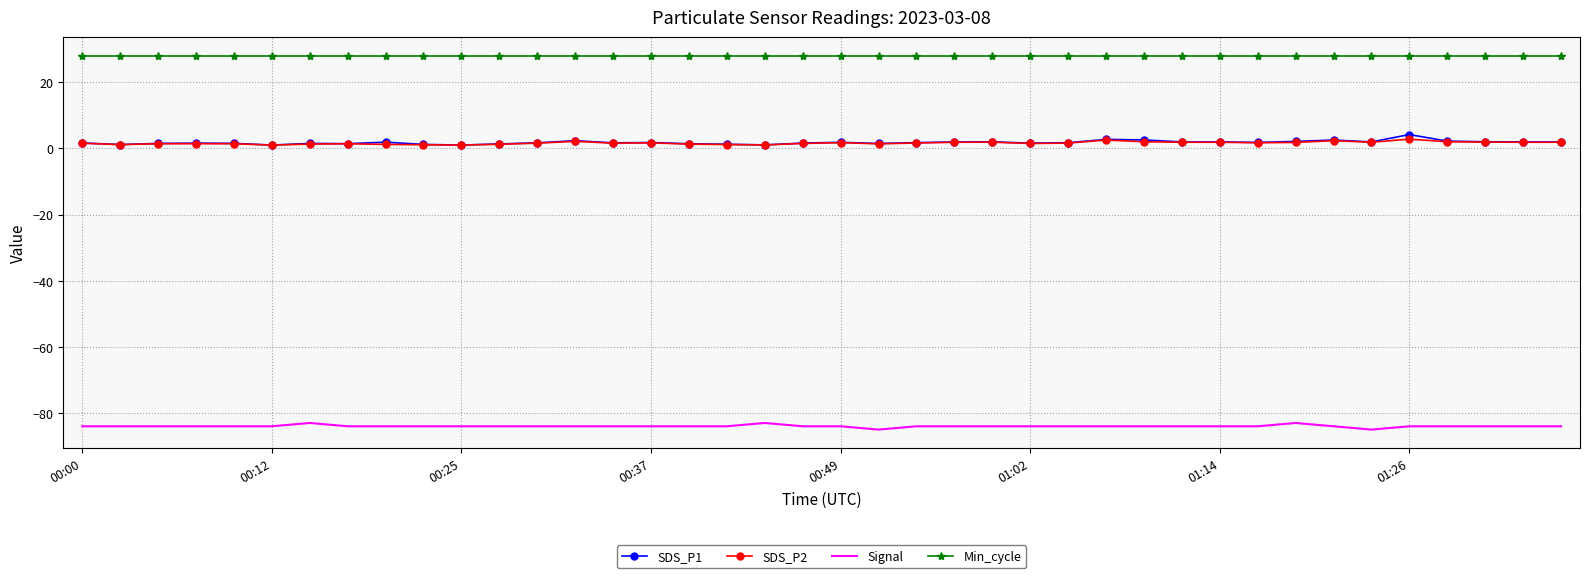

What is the lowest value of the Min_cycle series?

28.0